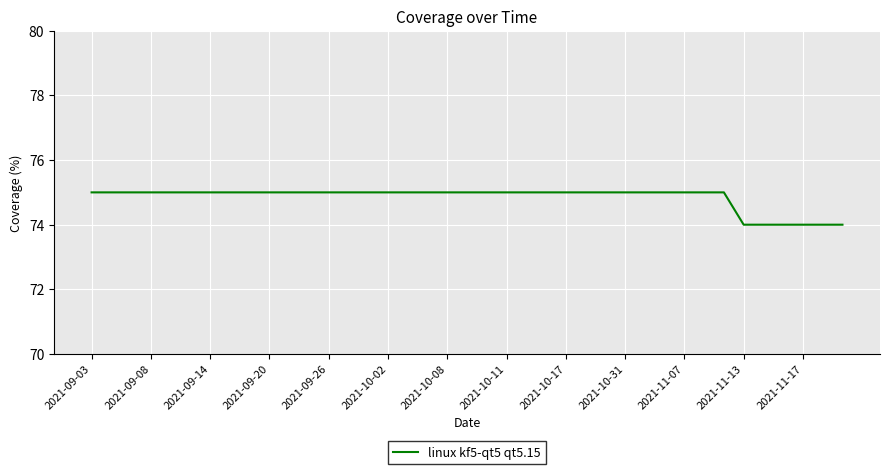

What is the maximum value shown in the chart?

75